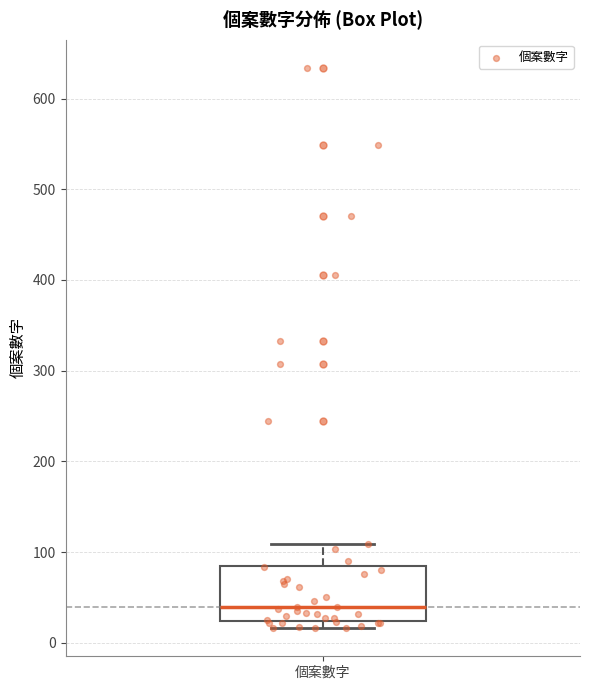

Where does the median line of the box for 個案數字 sit on the y-axis? The values are not printed on the chart, so give them approximately, as read against the axis.

40